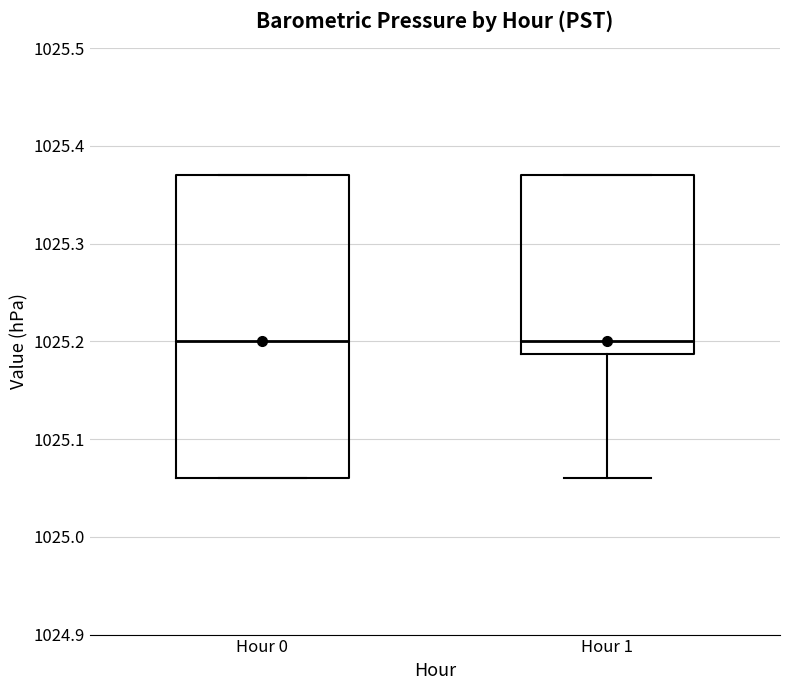

Reading left to right, transcribe this box plot: for each box, give where its median line is, the range the box spans, and where its two whiskers end, as read against the y-axis. The values are not printed on the chart, so give them approximately, as read against the axis.

Hour 0: median 1025.20, box 1025.06 to 1025.37, whiskers 1025.06 to 1025.37
Hour 1: median 1025.20, box 1025.19 to 1025.37, whiskers 1025.06 to 1025.37